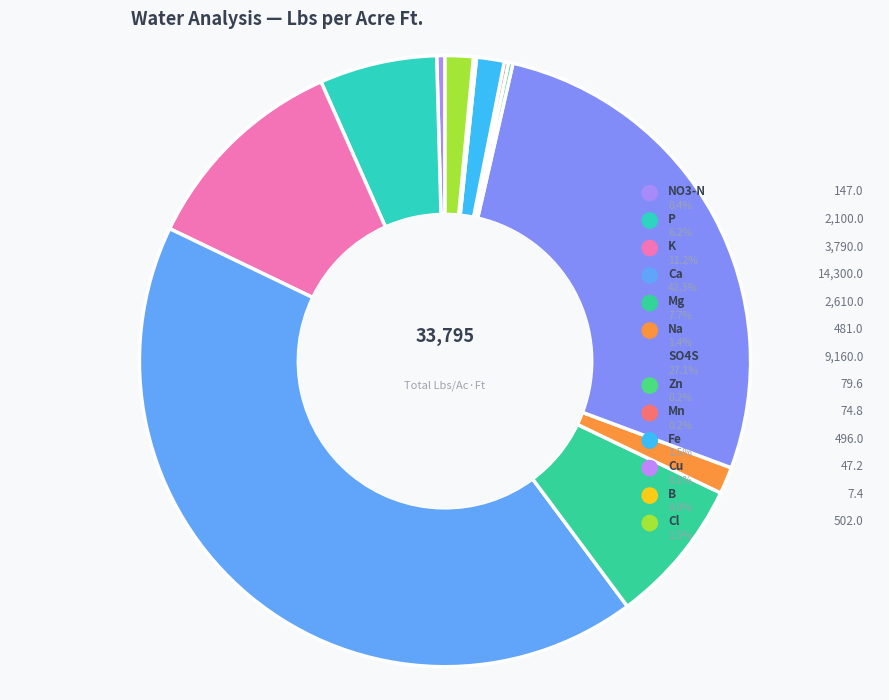

How many slices are in this pie chart?

13